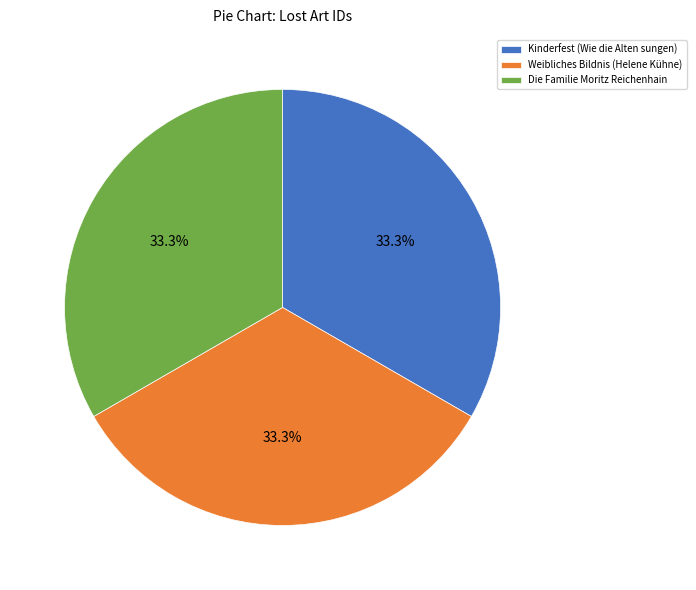

Is the sum of Die Familie Moritz Reichenhain and Weibliches Bildnis (Helene Kühne) greater than half?

Yes